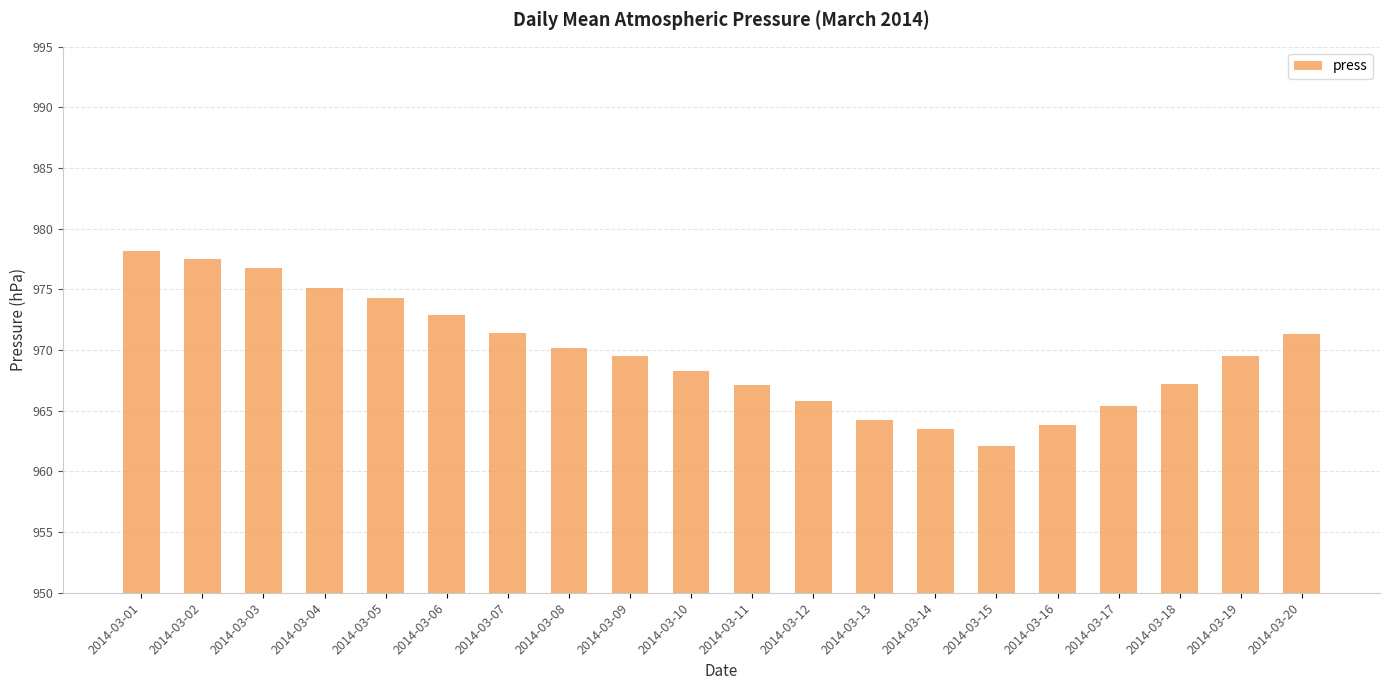

What is the value of the 2nd bar from the left?

977.5